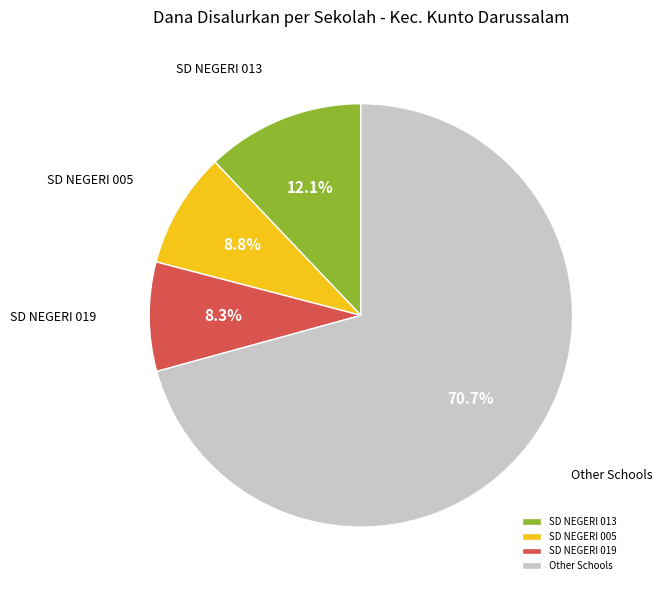

Do SD NEGERI 013 and SD NEGERI 019 together represent more than half of the pie?

No